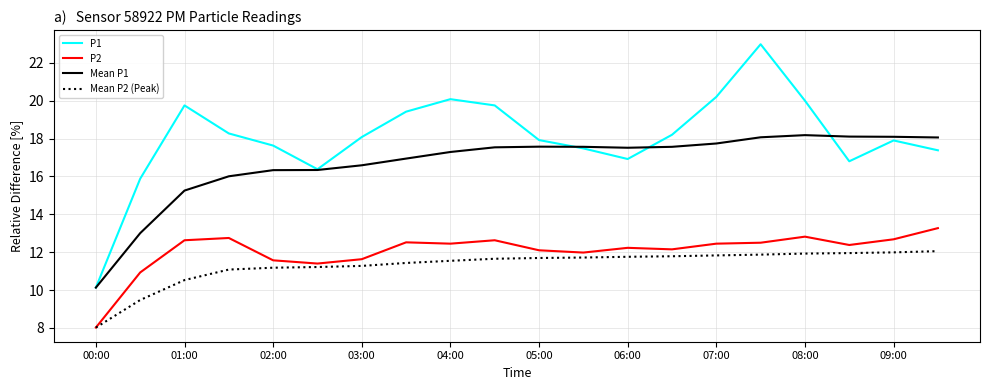

Rank the series by their maximum value, from lowest to highest.

Mean P2 (Peak), P2, Mean P1, P1